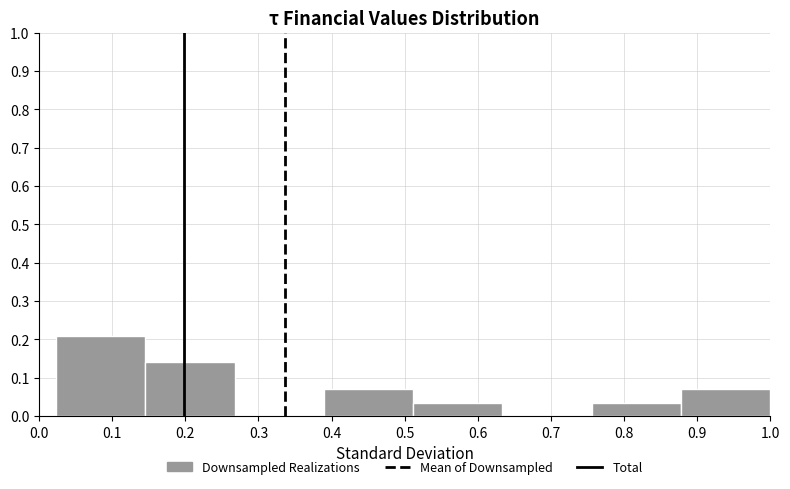

Reading left to right, list every bar in this chart as the range it spans on the x-axis followed by its height. Neither the bar edges nor the heights are printed on the chart, so give them approximately, as read against the axes.

0.02 to 0.15: 0.21
0.15 to 0.27: 0.14
0.27 to 0.39: 0
0.39 to 0.51: 0.07
0.51 to 0.63: 0.04
0.63 to 0.76: 0
0.76 to 0.88: 0.04
0.88 to 1.00: 0.07